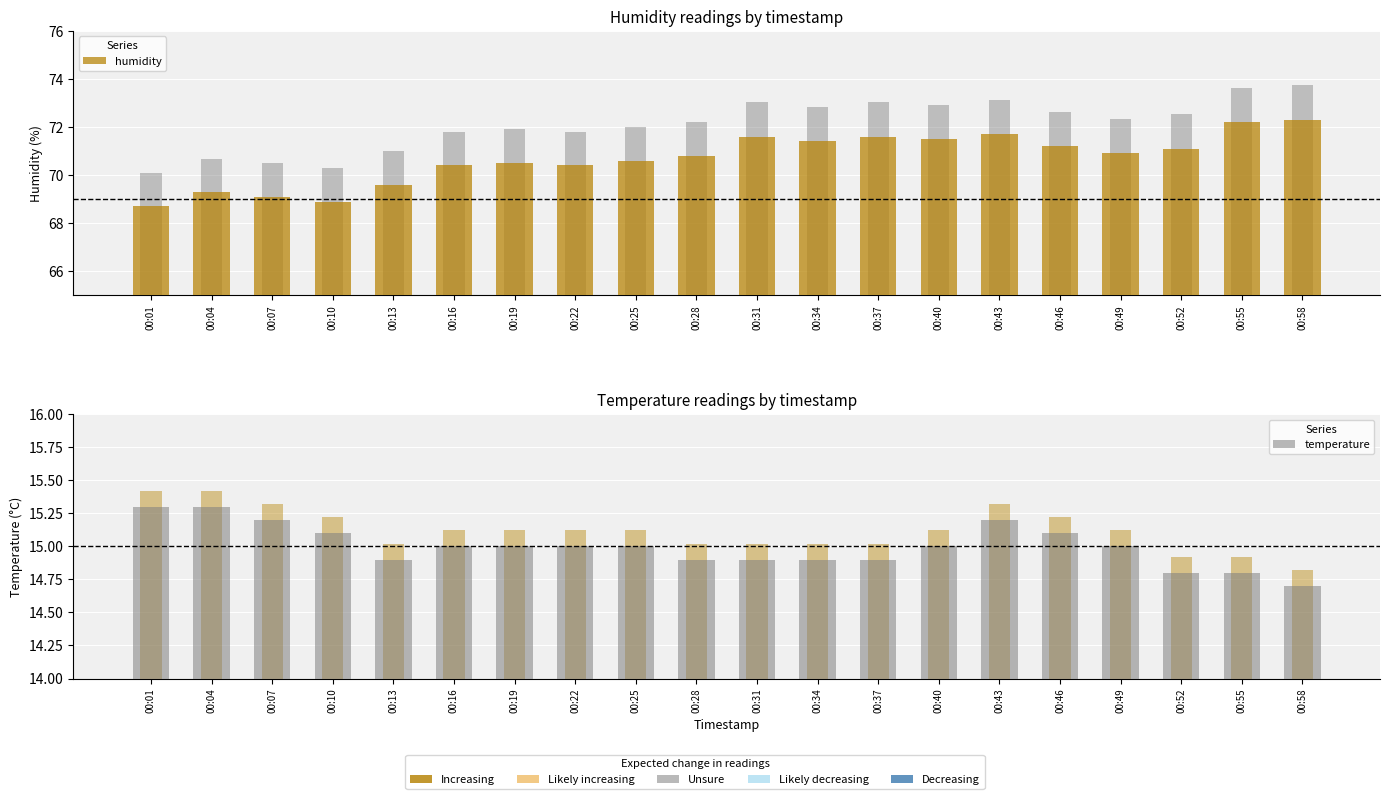

At which label is humidity closest to 70?

00:13